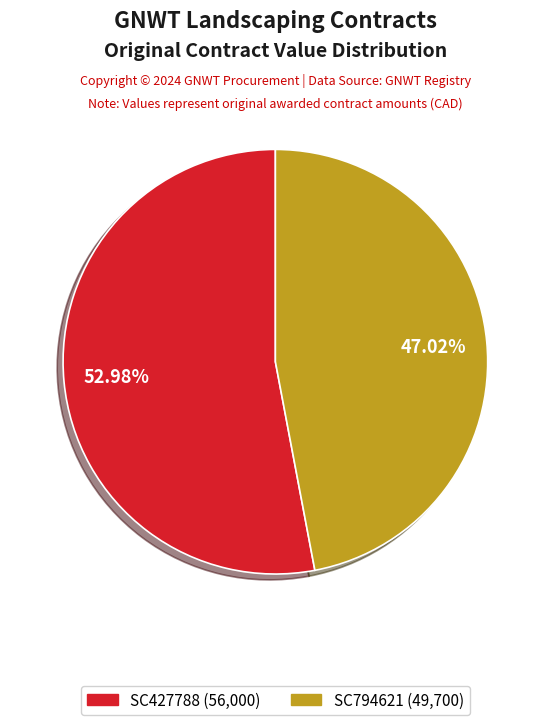

Combined, do SC794621 and SC427788 account for over 50%?

Yes